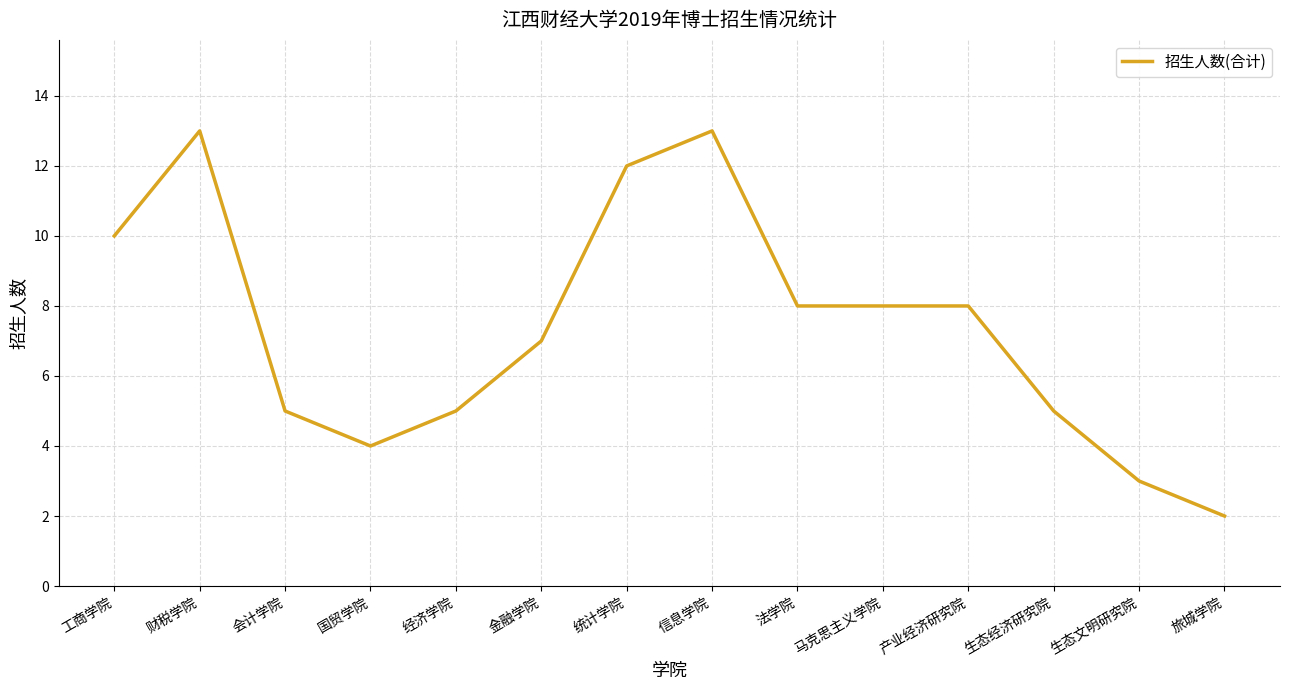

What position from the right is 生态经济研究院?

3